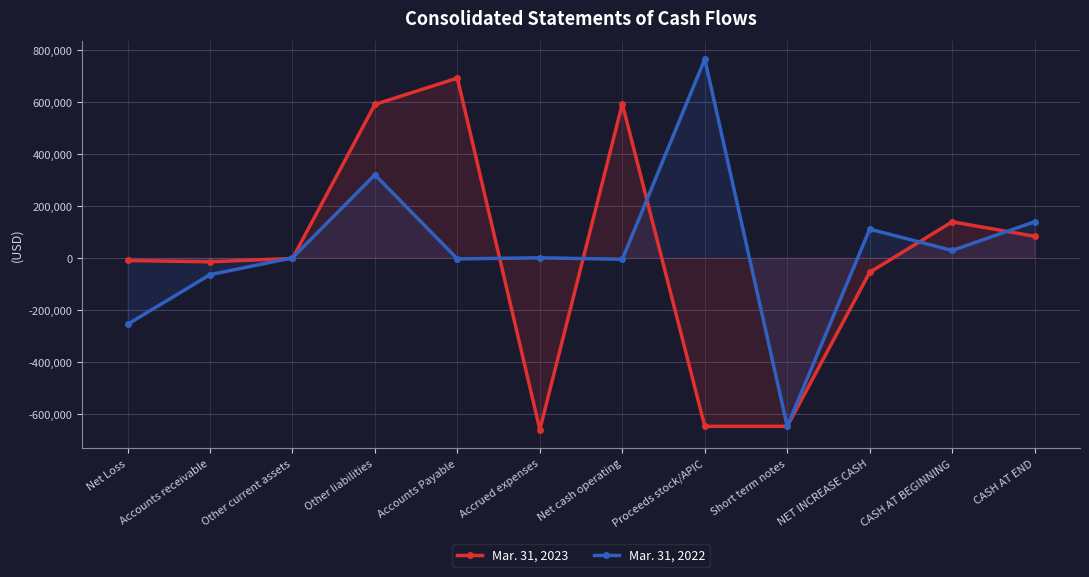

List the series in order of their overall mean, lowest first.

Mar. 31, 2023, Mar. 31, 2022